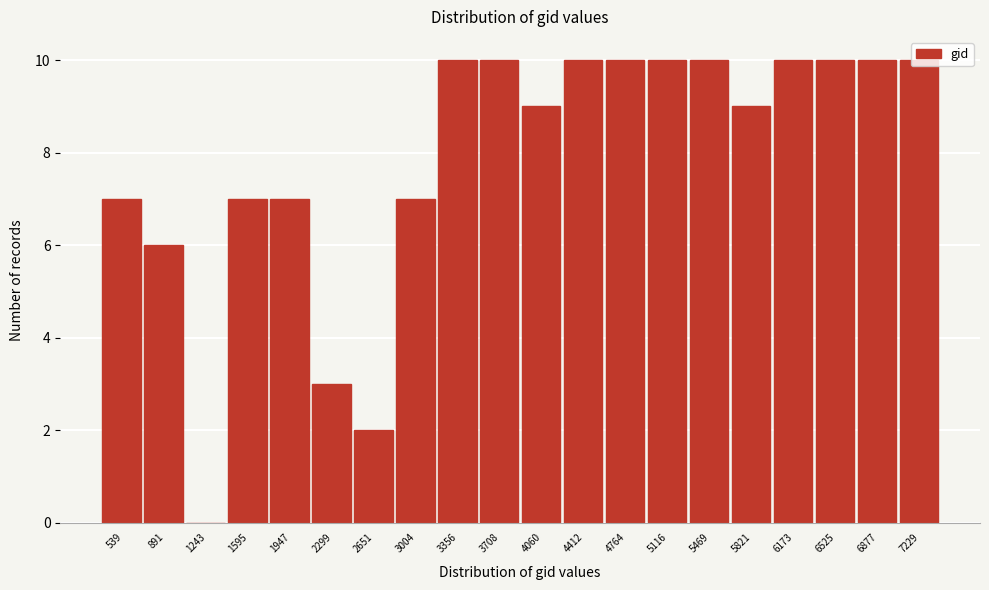

Between 1243 and 4060, which is larger?

4060